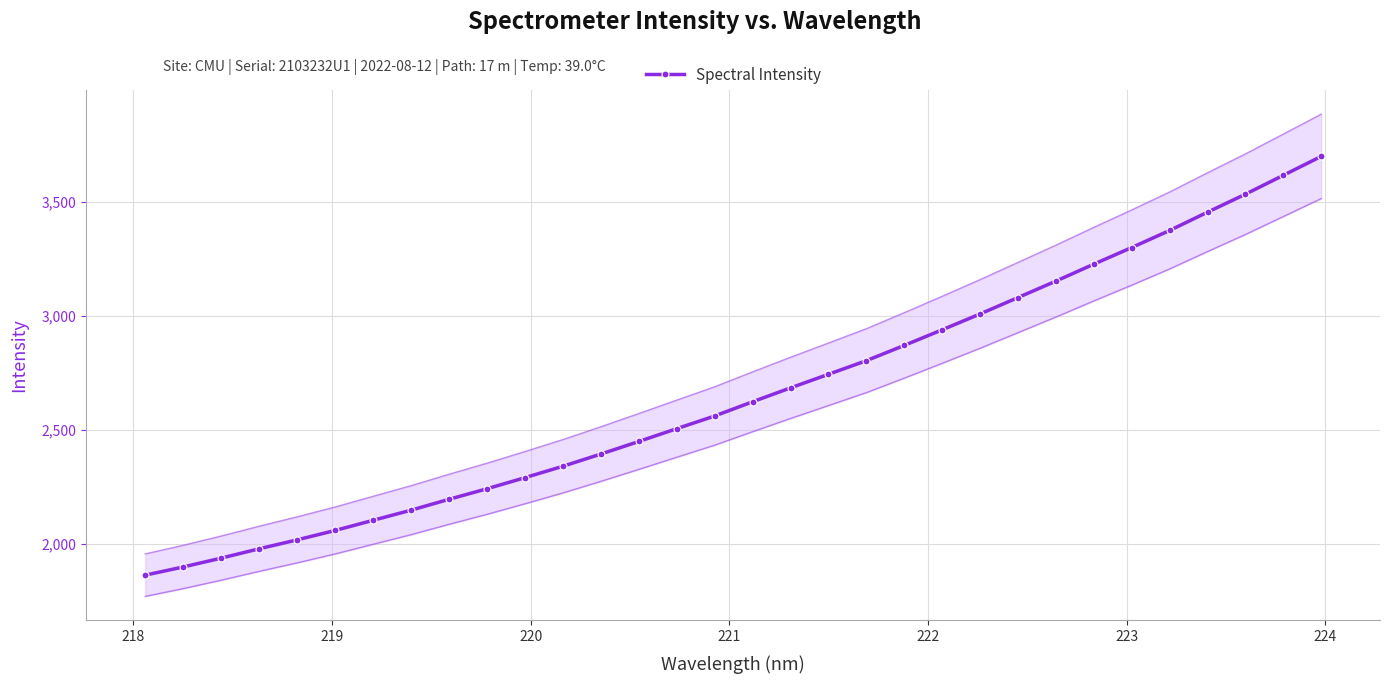

What is the minimum value for Spectral Intensity?

1863.5